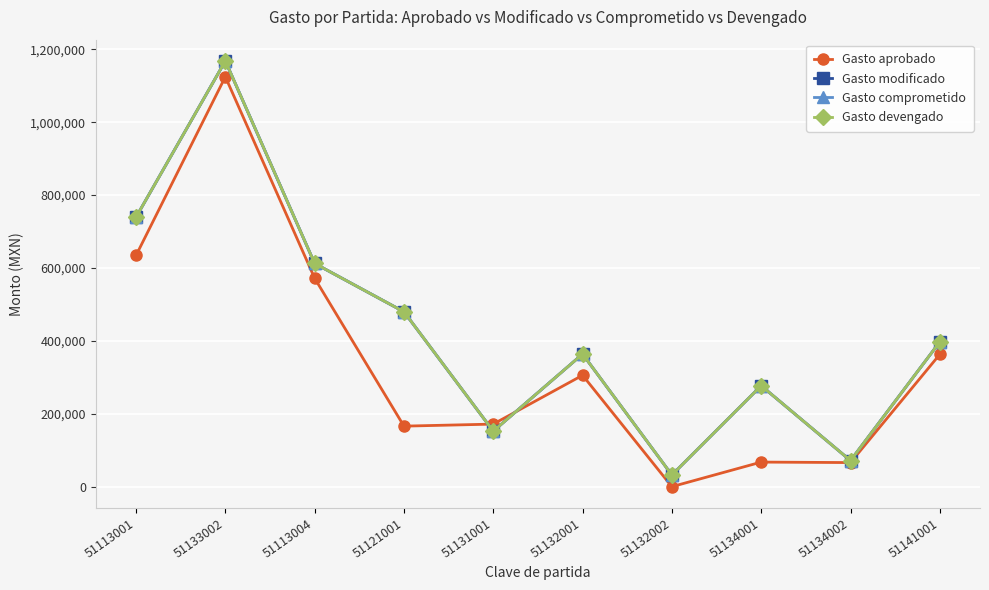

What is the sum of the Gasto modificado values at 51121001 and 51132001?

843757